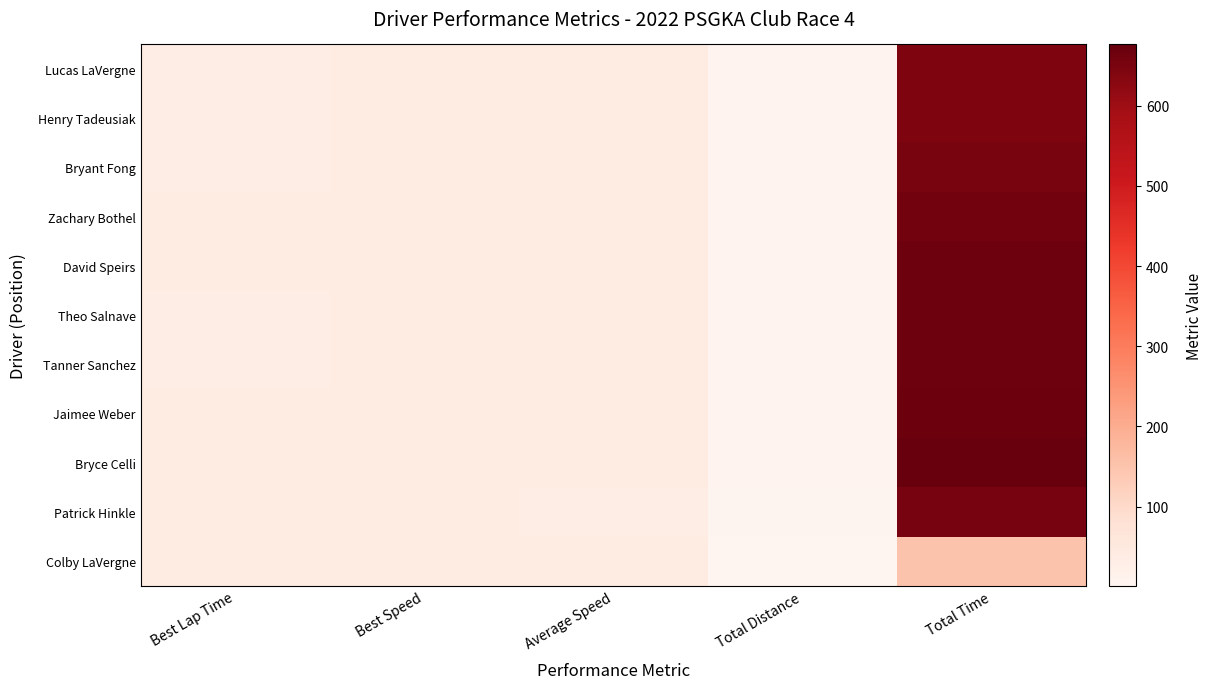

Reading right to left, list all the values displayed in this chart.

Lucas LaVergne: Total Time=643.9	Total Distance=6.8	Average Speed=38.2	Best Speed=38.8	Best Lap Time=35.2
Henry Tadeusiak: Total Time=644.5	Total Distance=6.8	Average Speed=38.2	Best Speed=38.8	Best Lap Time=35.2
Bryant Fong: Total Time=650.1	Total Distance=6.8	Average Speed=37.9	Best Speed=38.3	Best Lap Time=35.7
Zachary Bothel: Total Time=658.5	Total Distance=6.8	Average Speed=37.4	Best Speed=38.1	Best Lap Time=35.9
David Speirs: Total Time=664.0	Total Distance=6.8	Average Speed=37.1	Best Speed=37.7	Best Lap Time=36.3
Theo Salnave: Total Time=664.4	Total Distance=6.8	Average Speed=37.1	Best Speed=38.3	Best Lap Time=35.7
Tanner Sanchez: Total Time=664.6	Total Distance=6.8	Average Speed=37.0	Best Speed=38.3	Best Lap Time=35.7
Jaimee Weber: Total Time=666.6	Total Distance=6.8	Average Speed=36.9	Best Speed=37.5	Best Lap Time=36.4
Bryce Celli: Total Time=676.2	Total Distance=6.8	Average Speed=36.4	Best Speed=37.7	Best Lap Time=36.3
Patrick Hinkle: Total Time=654.6	Total Distance=6.5	Average Speed=35.5	Best Speed=36.4	Best Lap Time=37.6
Colby LaVergne: Total Time=150.1	Total Distance=1.5	Average Speed=36.5	Best Speed=37.7	Best Lap Time=36.3